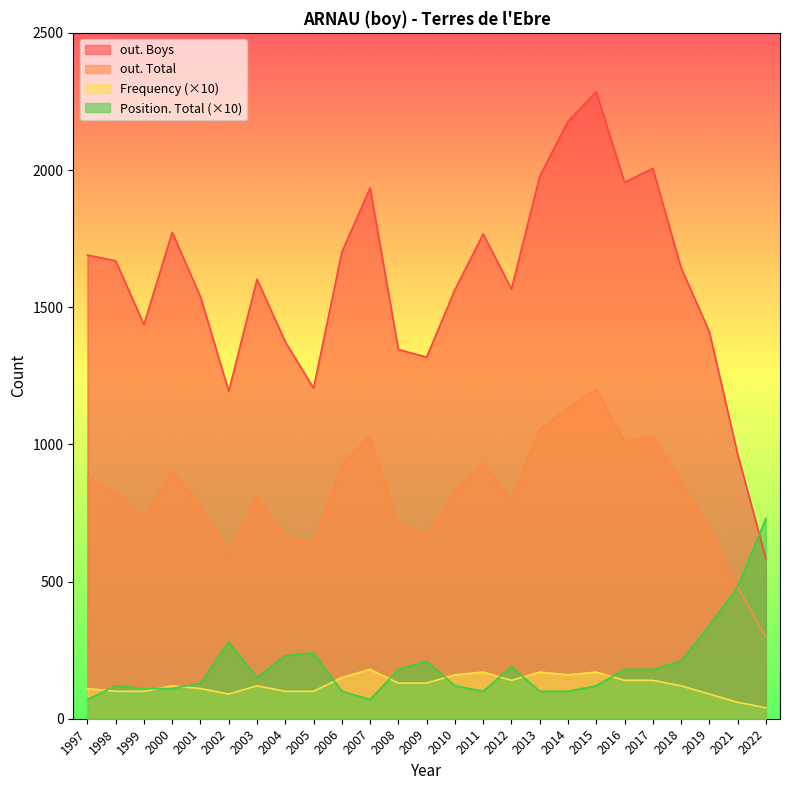

True or false: out. Total has a value of 199 at 2002.

False